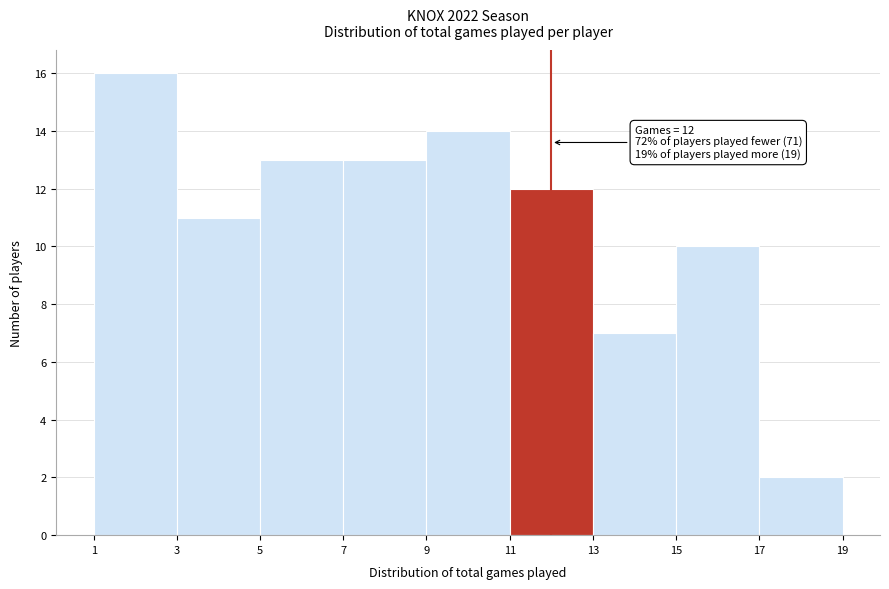

Over which range of the x-axis is the bar tallest?

1 to 3